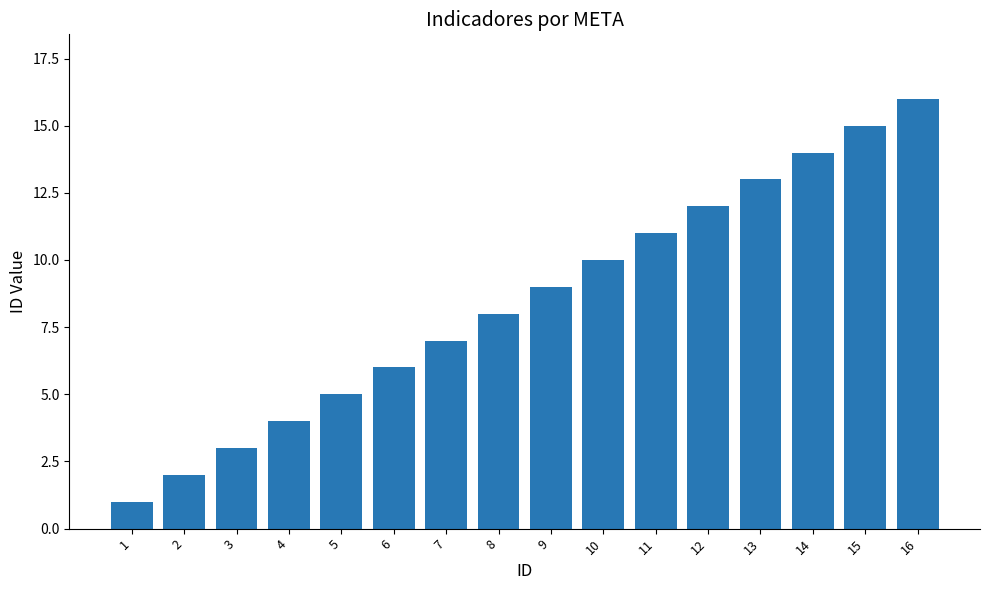

How many data points does each series have?

16